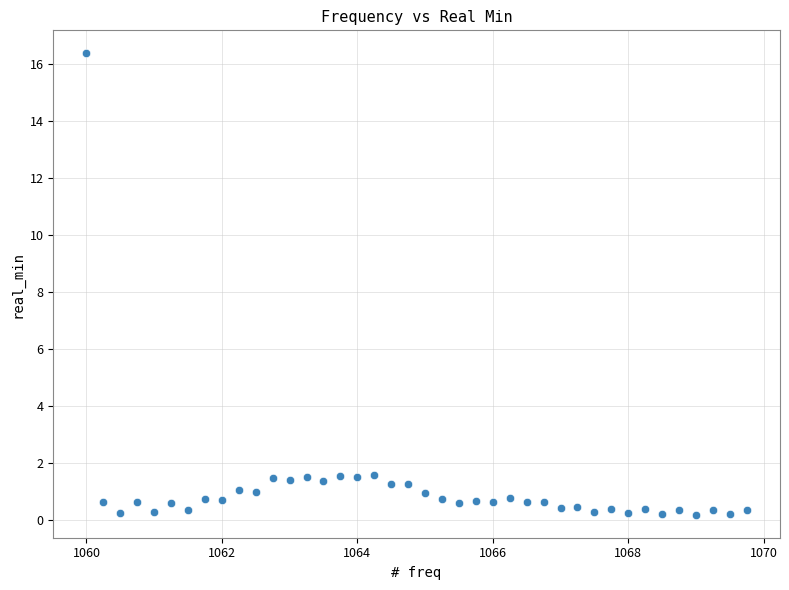

What is the range of X values (max minus min)?

9.8